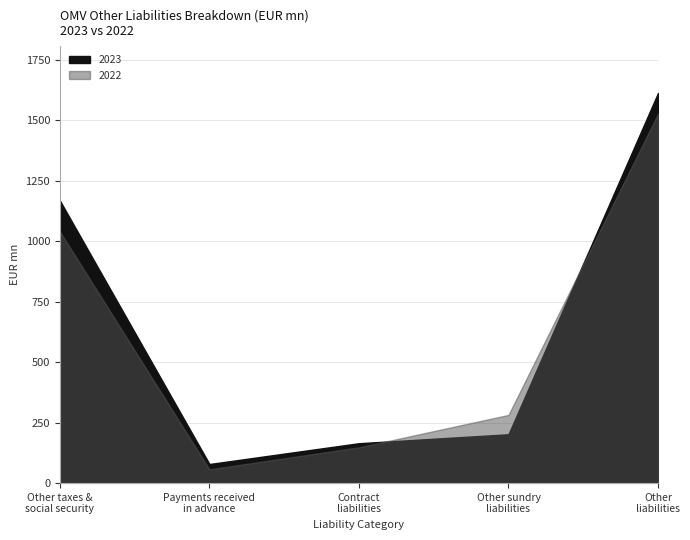

Between Other sundry liabilities 2023 and Contract liabilities 2023, which is larger?

Other sundry liabilities 2023